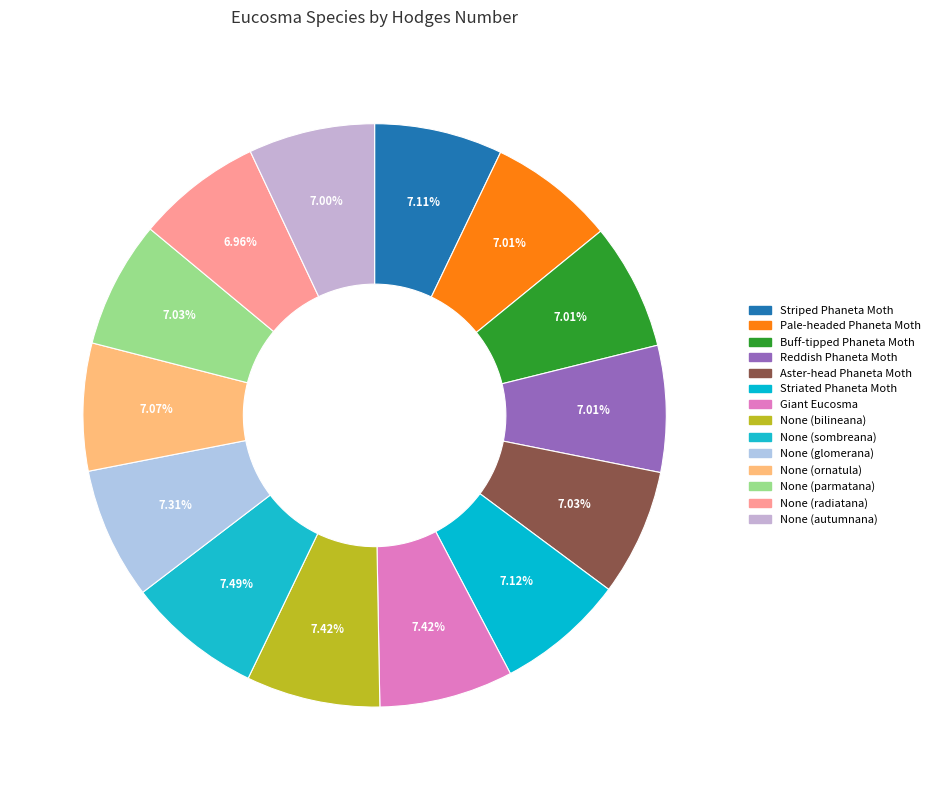

True or false: Pale-headed Phaneta Moth accounts for 17% of the total.

False